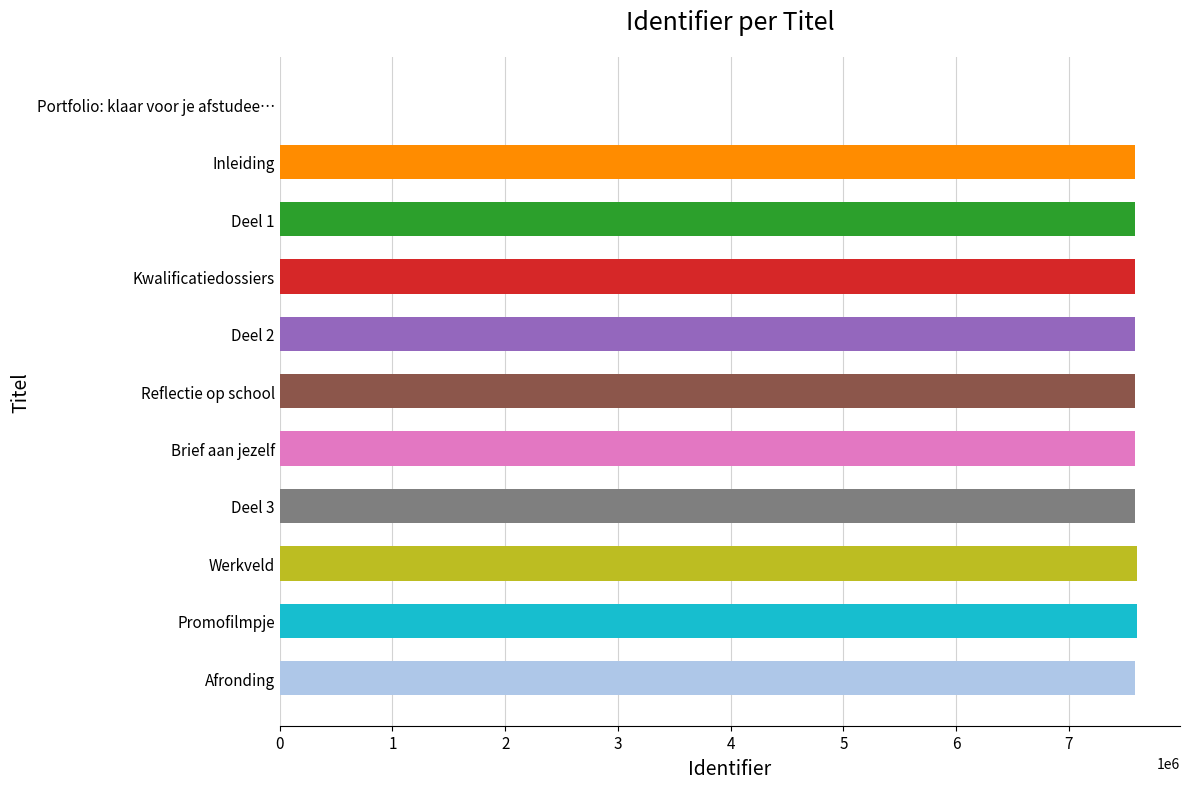

True or false: the data shows 10602911 at Inleiding.

False